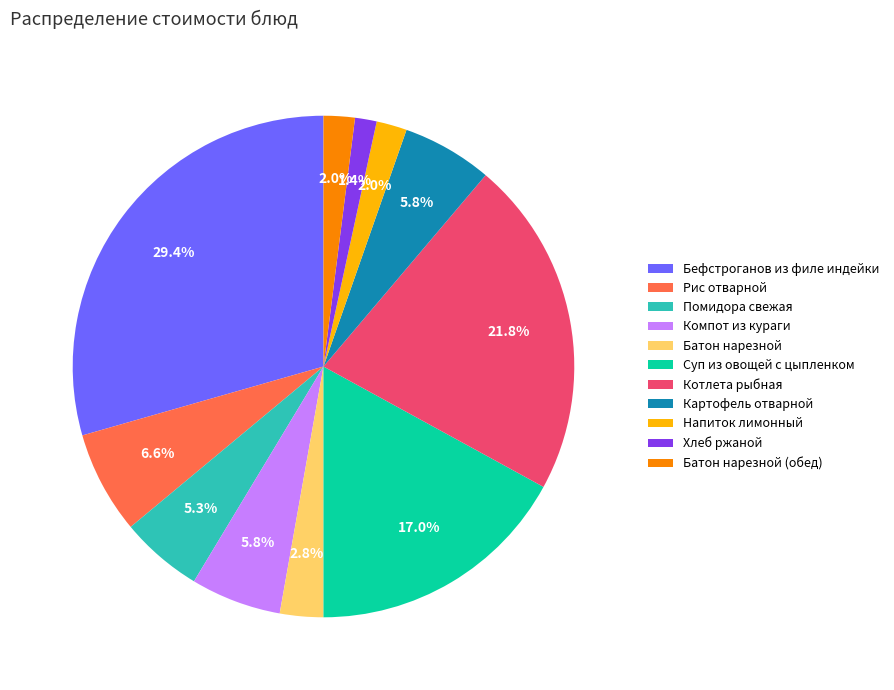

What percentage is NOT represented by Батон нарезной?

97.2%